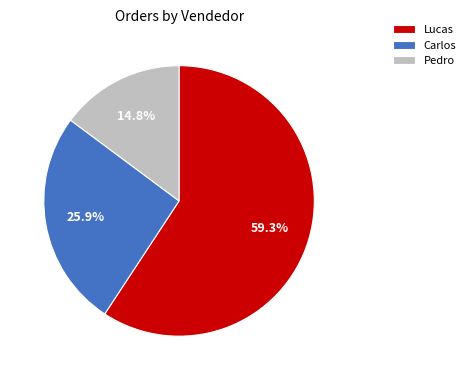

What is the majority slice?

Lucas